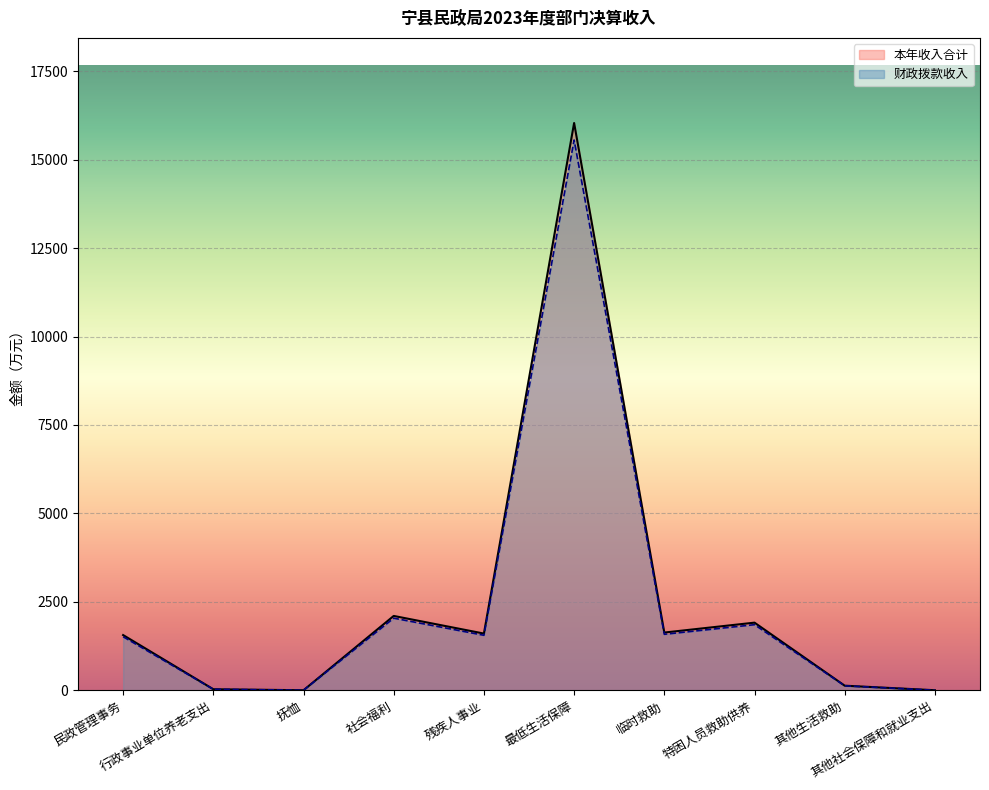

What are all the series names shown in the legend?

本年收入合计, 财政拨款收入